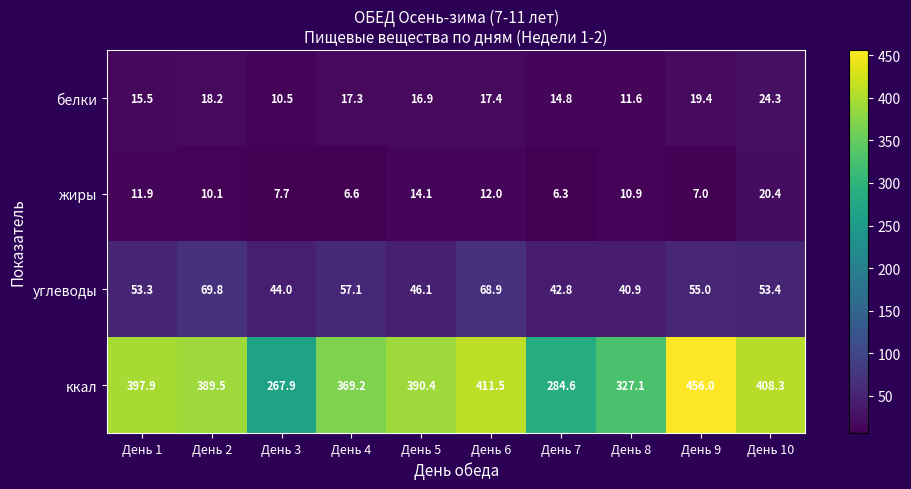

The value of белки at День 2 is 18.2. True or false?

True